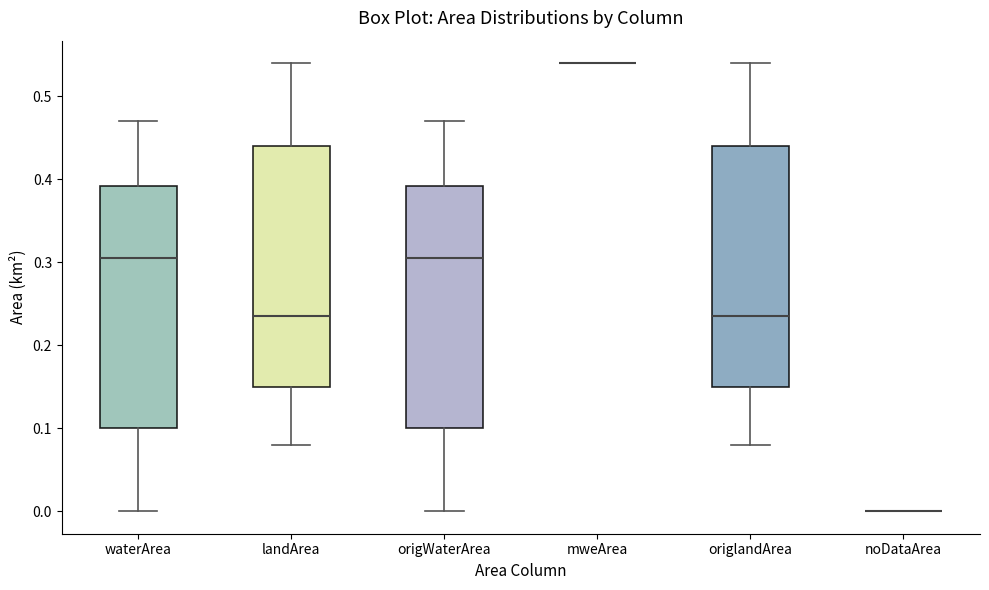

Where is the upper edge of the box for origlandArea on the y-axis? The values are not printed on the chart, so give them approximately, as read against the axis.

0.44